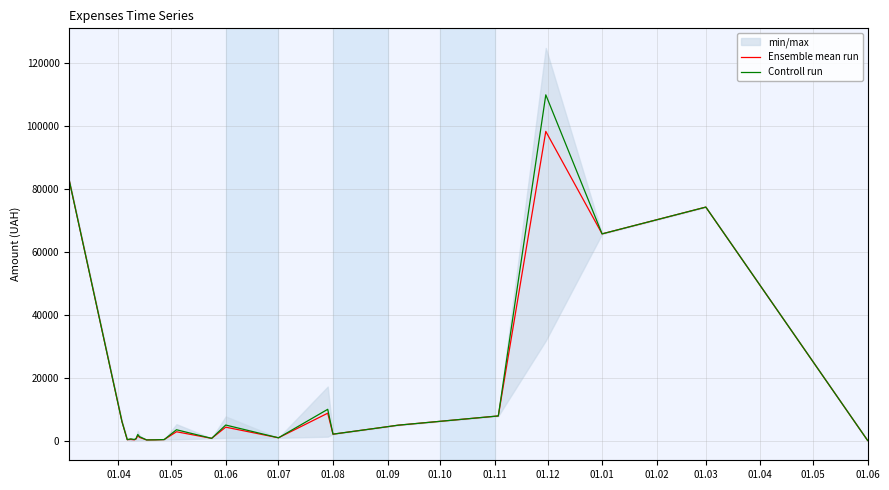

At 01.09, list the series in order from smallest to largest.

Ensemble mean run, Controll run